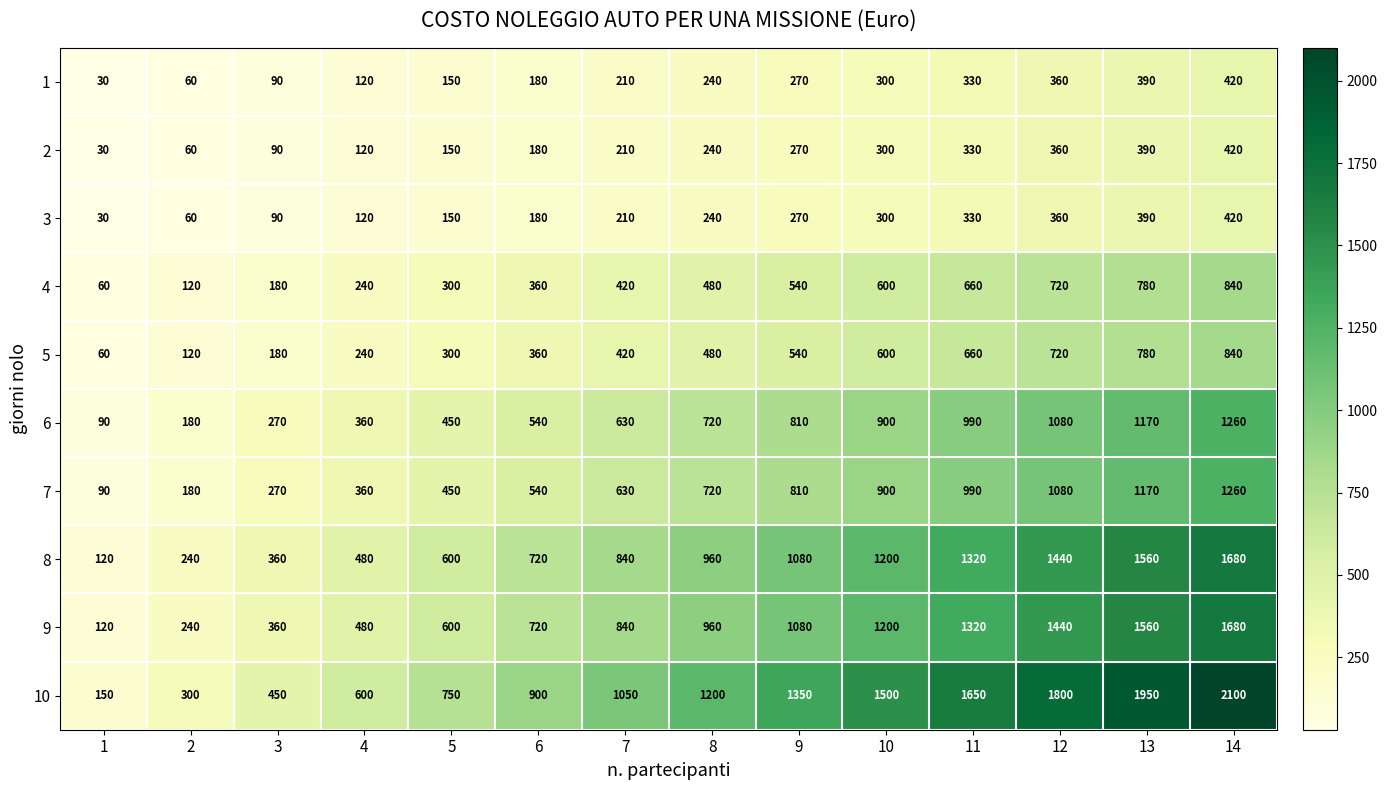

Rank the categories by 9 value from highest to lowest.

14, 13, 12, 11, 10, 9, 8, 7, 6, 5, 4, 3, 2, 1